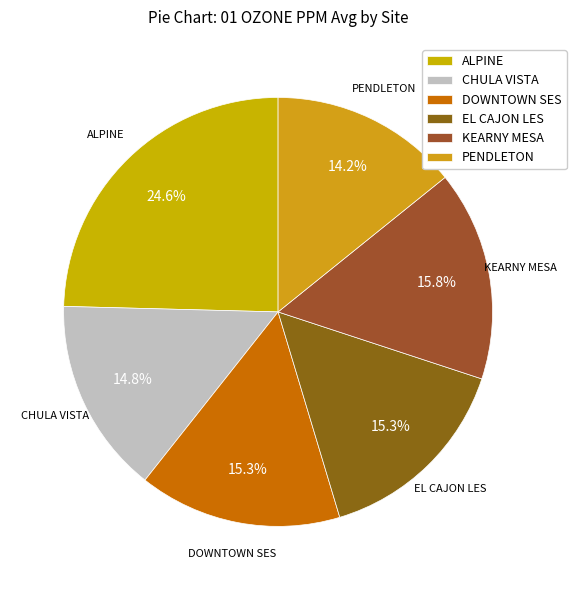

To the nearest percent, what is the difference between the EL CAJON LES and PENDLETON slice percentages?

1%